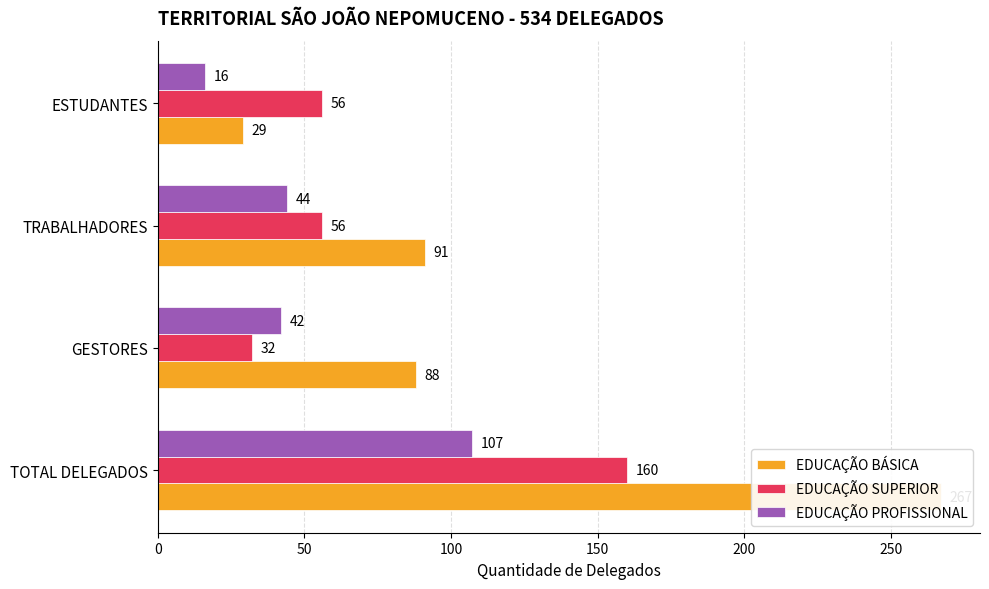

Is the value of EDUCAÇÃO PROFISSIONAL at TRABALHADORES greater than the value of EDUCAÇÃO BÁSICA at TOTAL DELEGADOS?

No